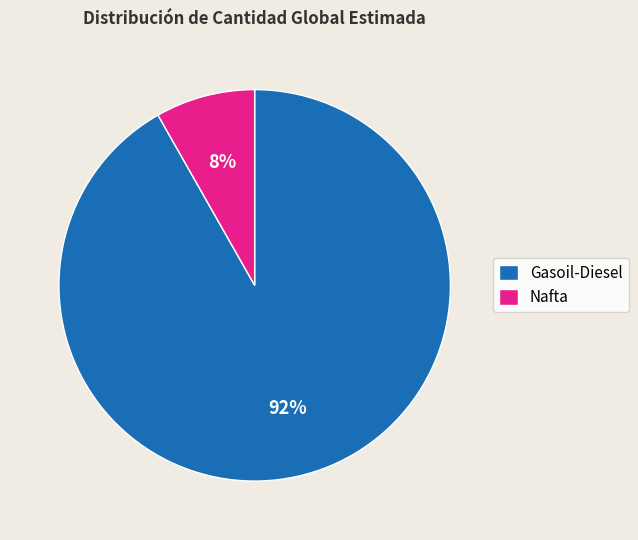

How many segments does this pie chart have?

2